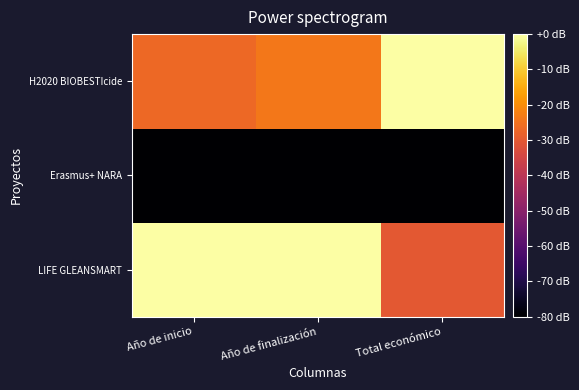

What is the difference between the highest and lowest values at Total económico?

80.0